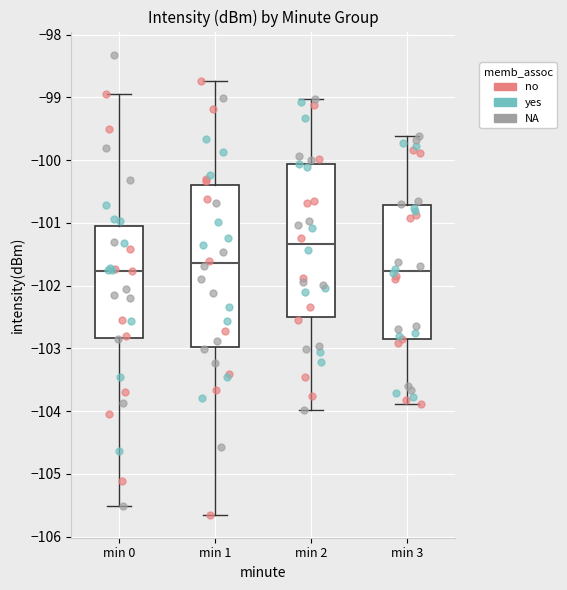

Where is the lower edge of the box for min 0 on the y-axis? The values are not printed on the chart, so give them approximately, as read against the axis.

-102.8